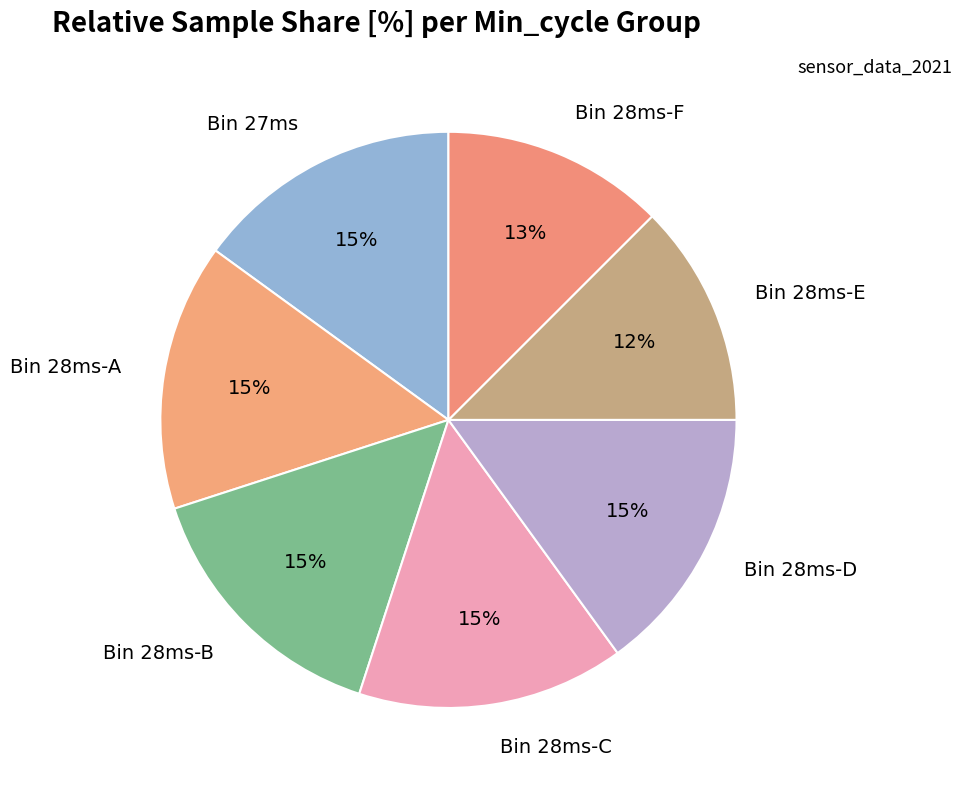

To the nearest percent, what is the average slice percentage?

14%